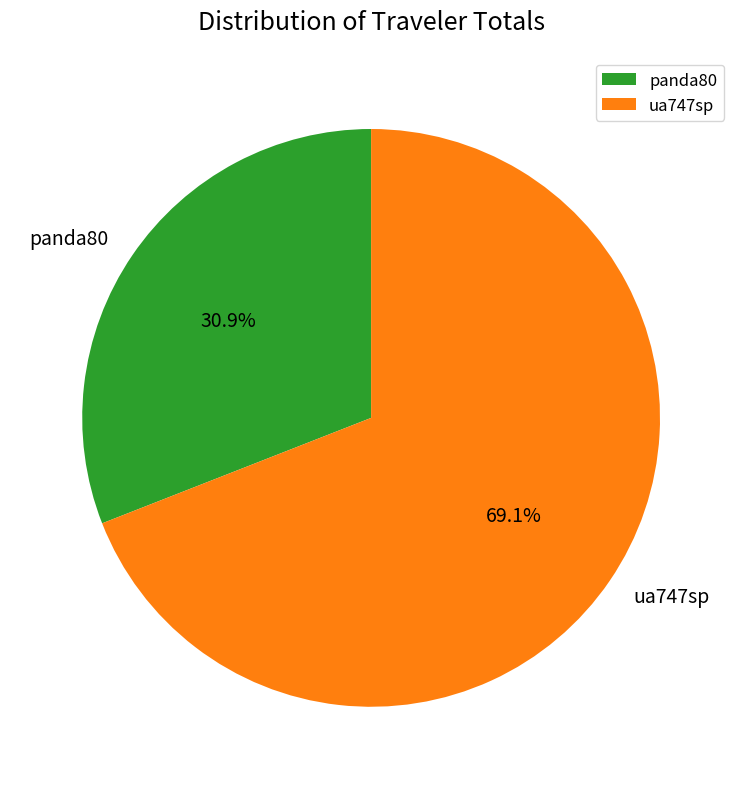

Which slice represents more than half of the pie?

ua747sp